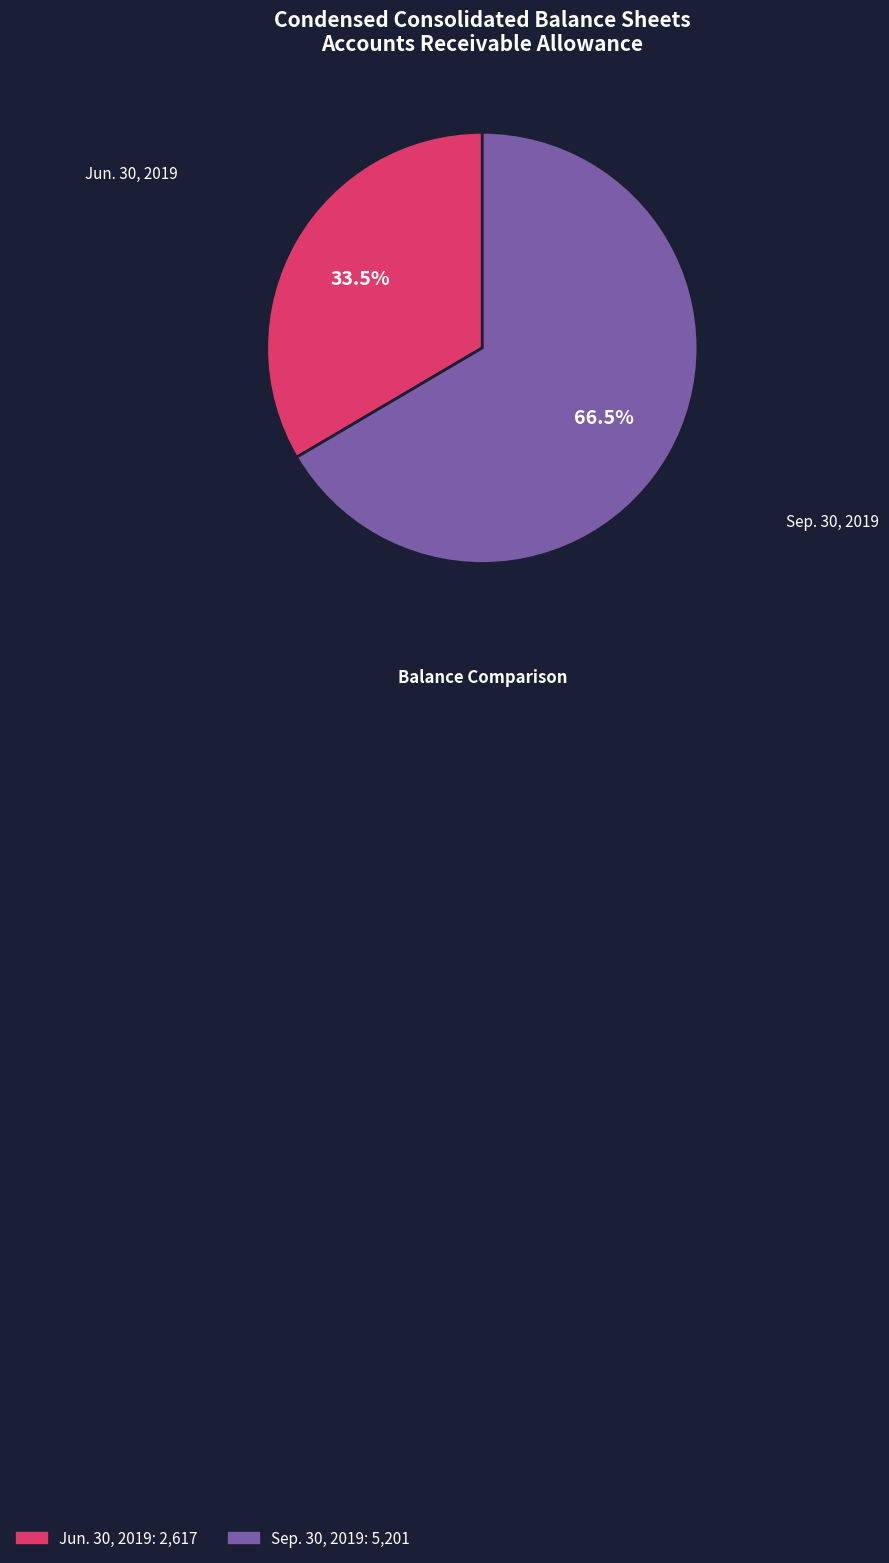

To the nearest percent, what is the average slice percentage?

50%